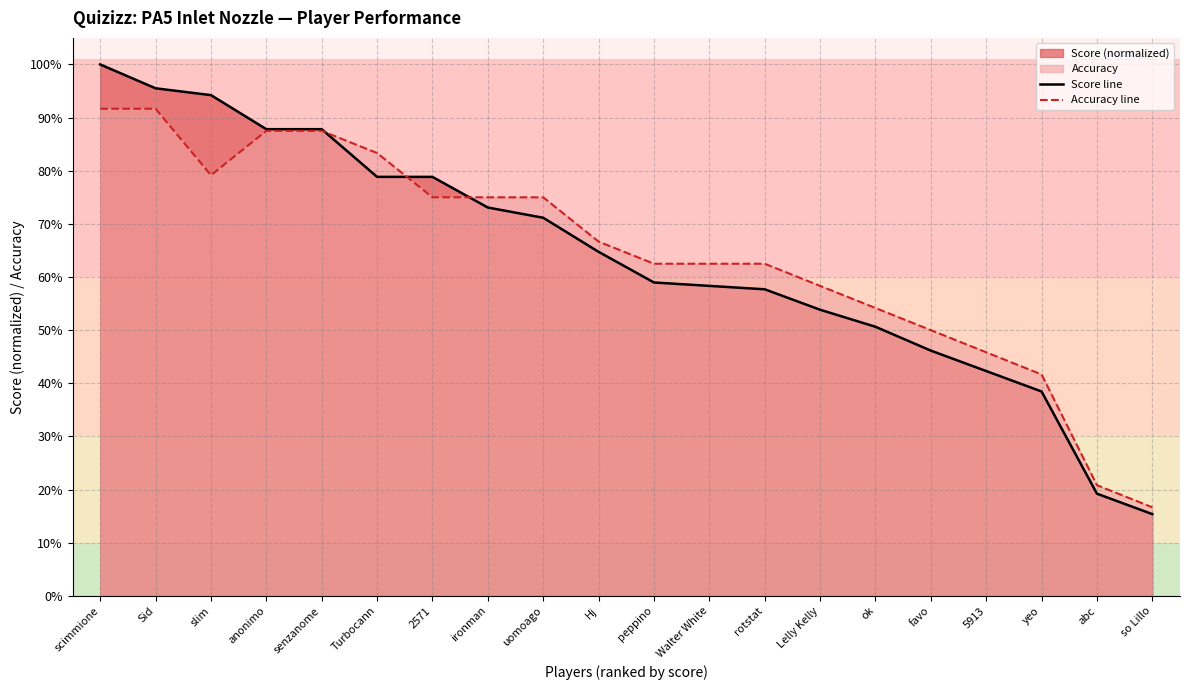

At which label is Score line closest to 0?

so Lillo